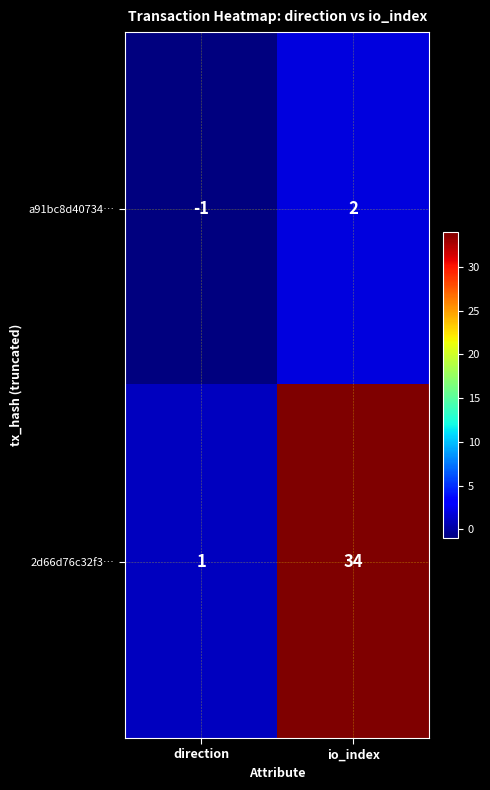

Where is a91bc8d40734… nearest to the value 0?

direction